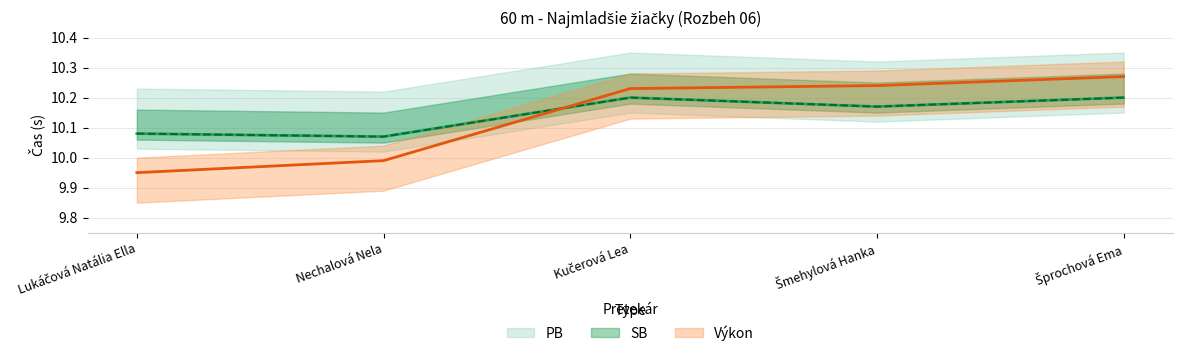

In PB, how many points are higher than both neighbors (excluding endpoints)?

1